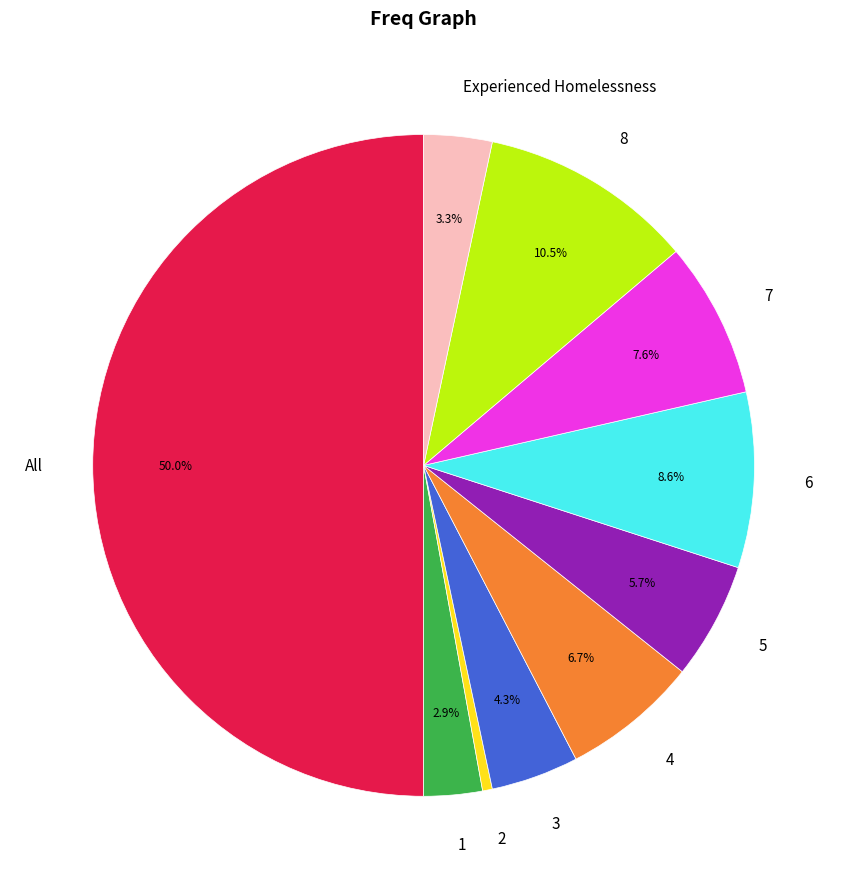

Which has a higher value, 1 or 6?

6